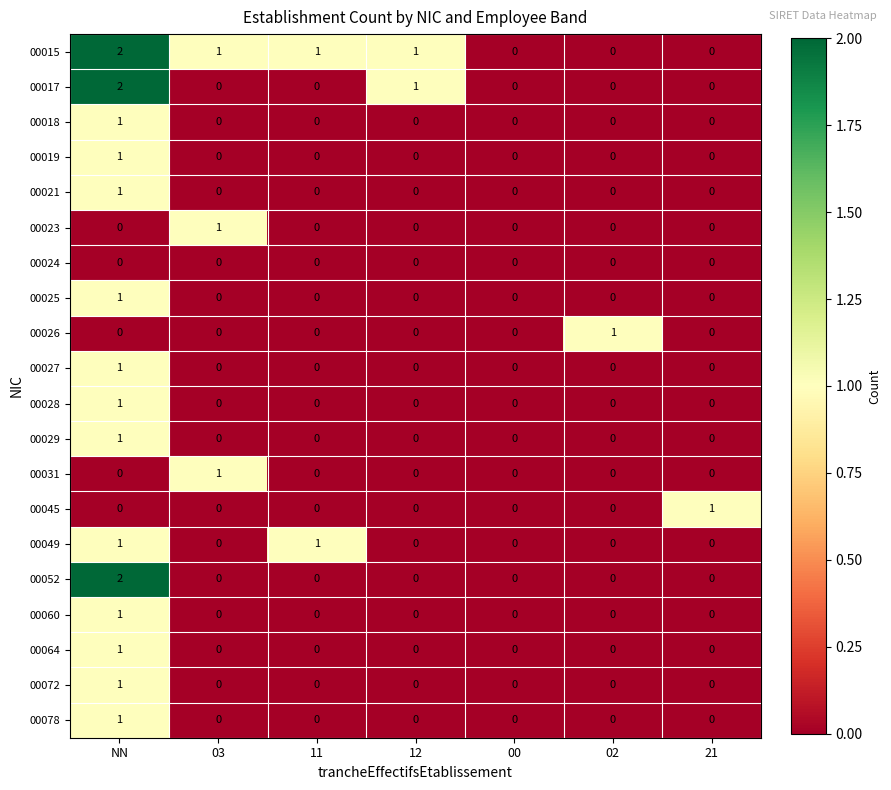

Is the value of 00023 at 11 greater than the value of 00015 at 12?

No